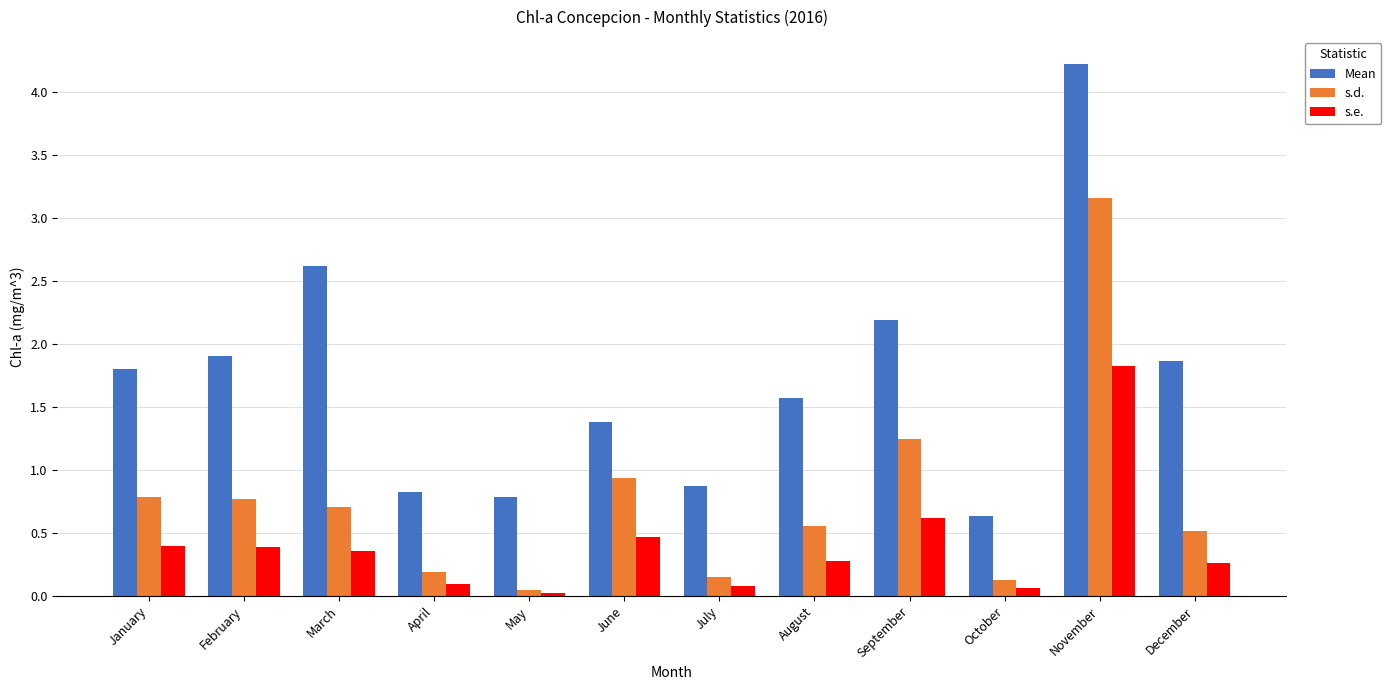

What value does the s.d. series have at February?

0.8